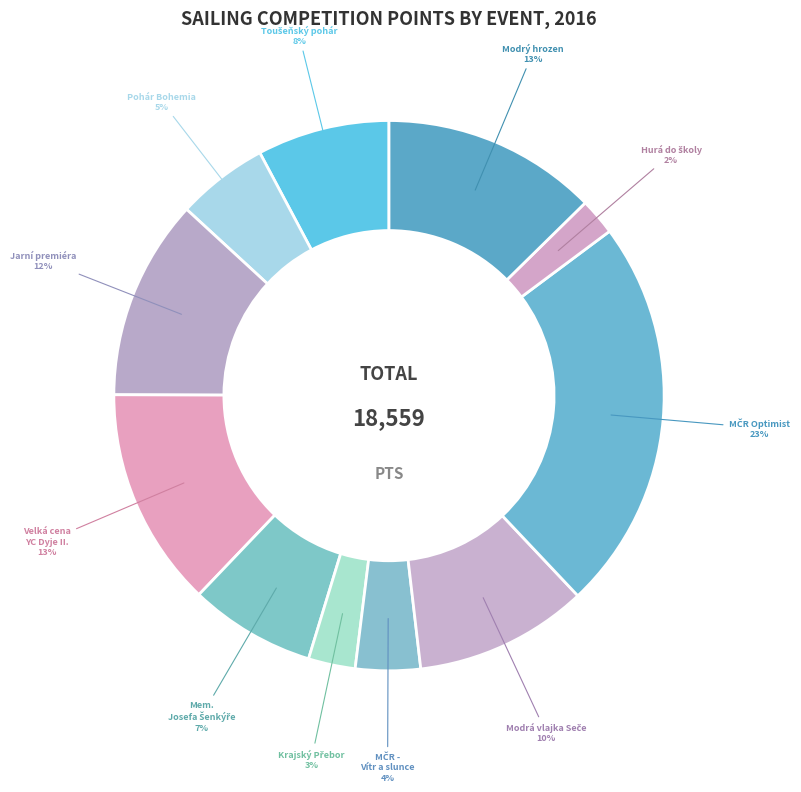

Does any single category account for the majority?

No